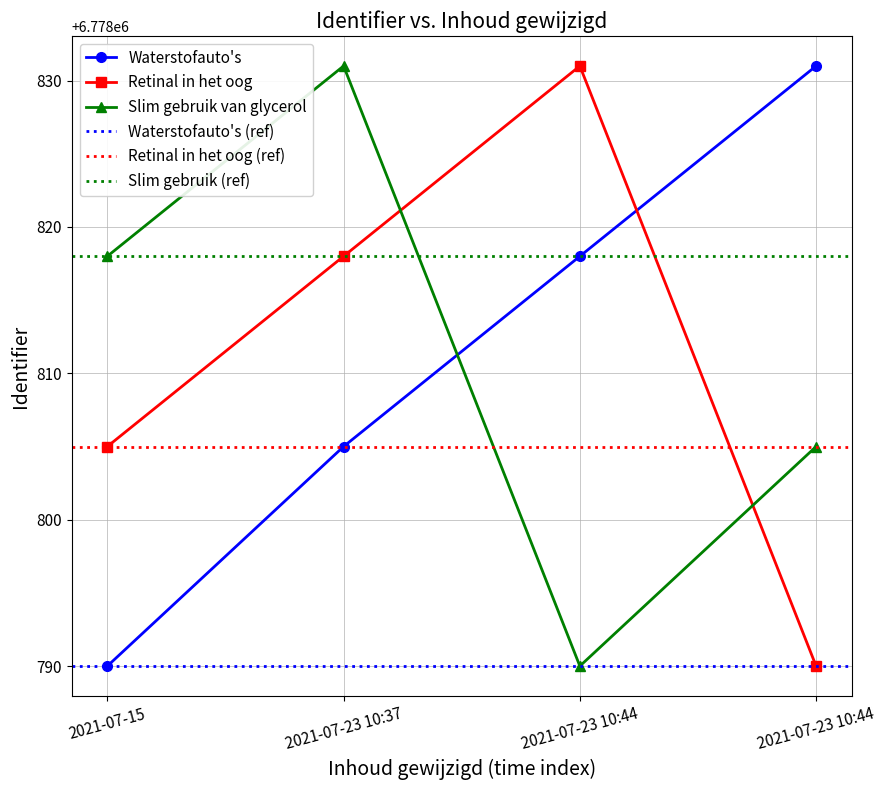

What is the label of the 1st point from the left?

2021-07-15